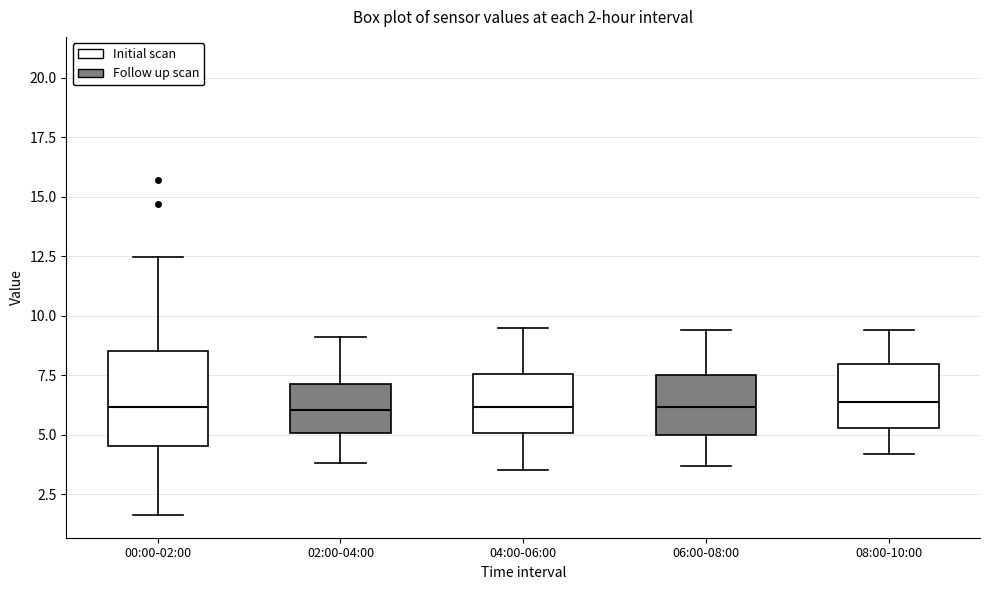

Which box is the tallest, from its lower edge to its upper edge?

00:00-02:00